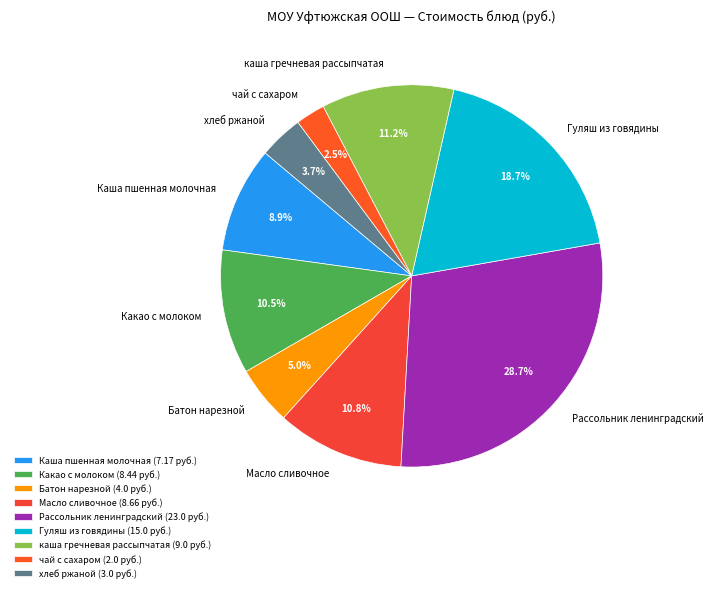

Approximately how many times larger is the value at Батон нарезной compared to Масло сливочное?

0.5